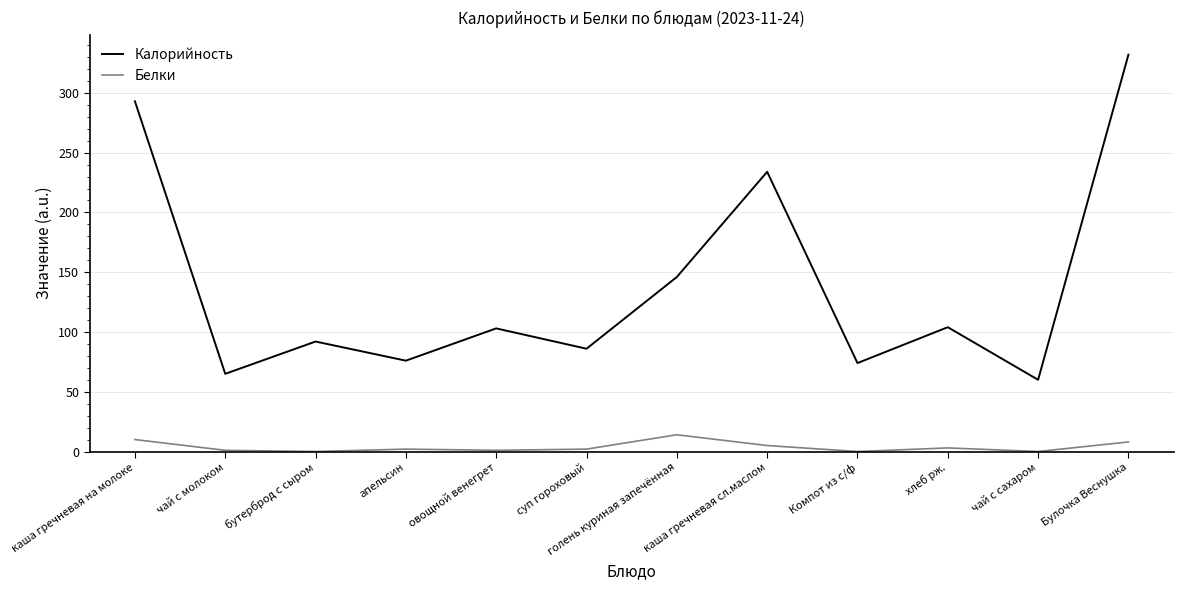

What is the sum of all Калорийность values?

1665